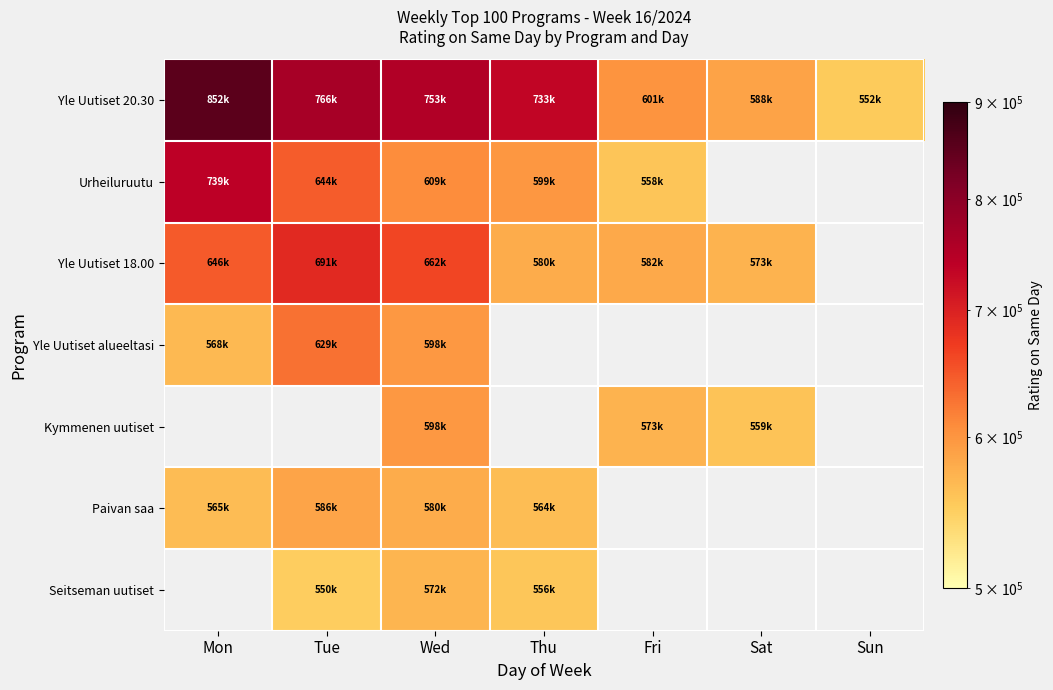

Is the value of Seitseman uutiset at Wed greater than the value of Urheiluruutu at Tue?

No